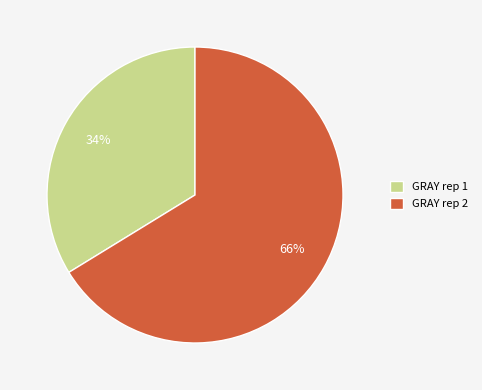

True or false: GRAY rep 1 accounts for 34% of the total.

True